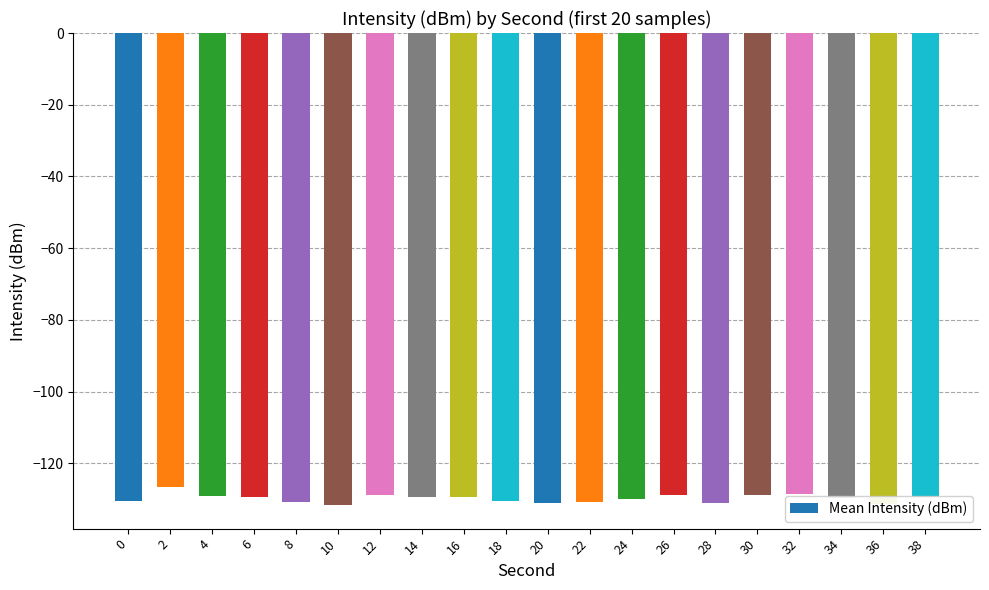

What is the value of the 4th bar from the left?

-129.5